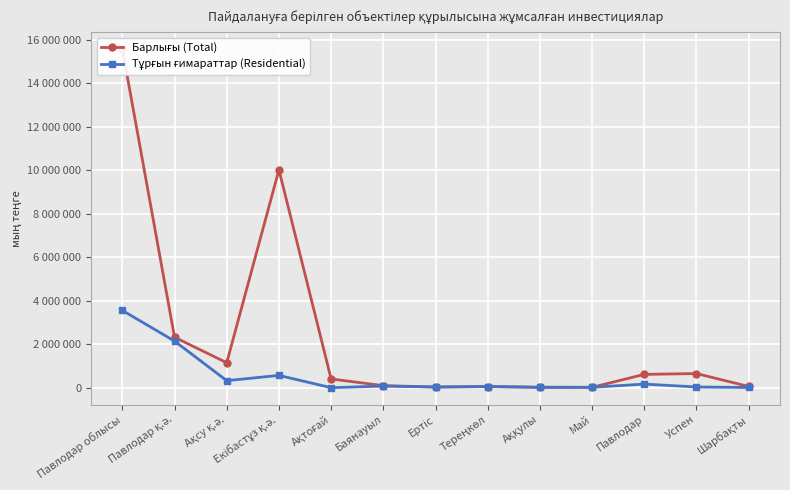

Which has a higher value, Павлодар қ.ә. or Баянауыл?

Павлодар қ.ә.